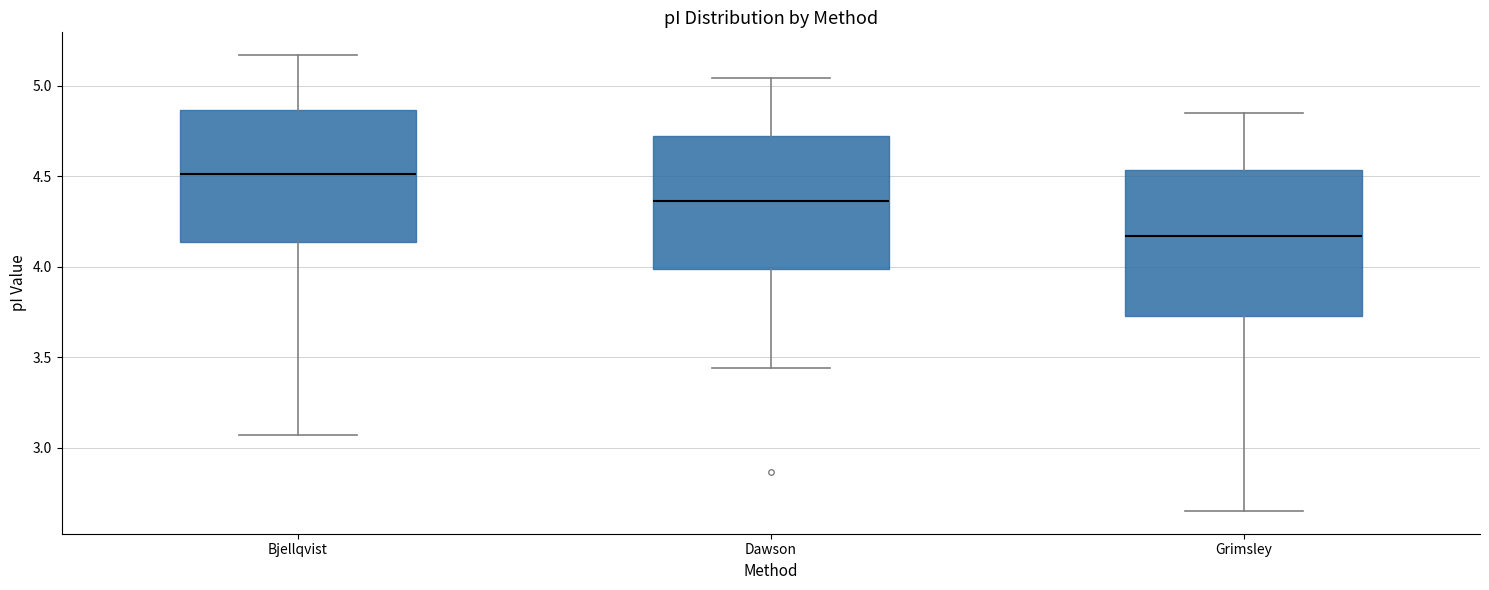

Reading left to right, read every box against the y-axis: the position of its median line, the range the box covers, and the ends of its whiskers. The values are not printed on the chart, so give them approximately, as read against the axis.

Bjellqvist: median 4.50, box 4.15 to 4.85, whiskers 3.05 to 5.15
Dawson: median 4.35, box 4.00 to 4.70, whiskers 3.45 to 5.05
Grimsley: median 4.15, box 3.75 to 4.55, whiskers 2.65 to 4.85